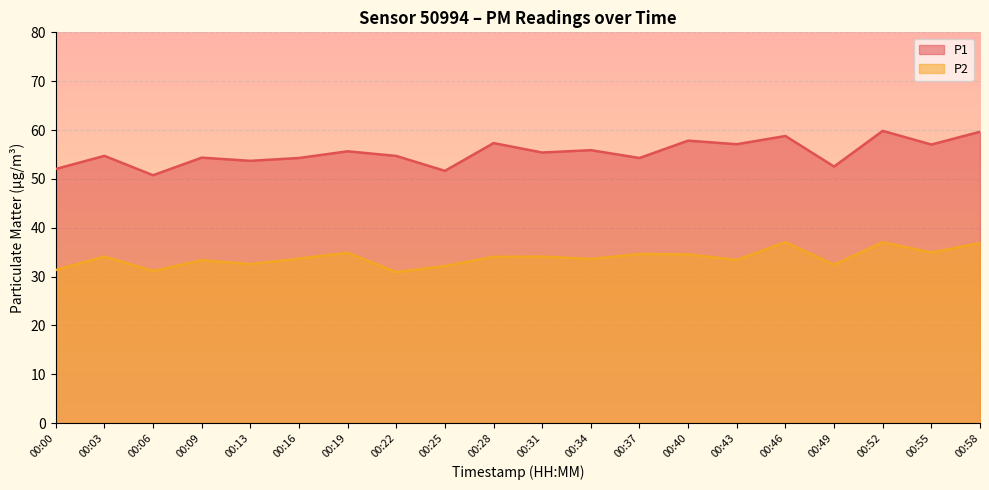

What is the difference between the highest and lowest values at 00:43?

23.7